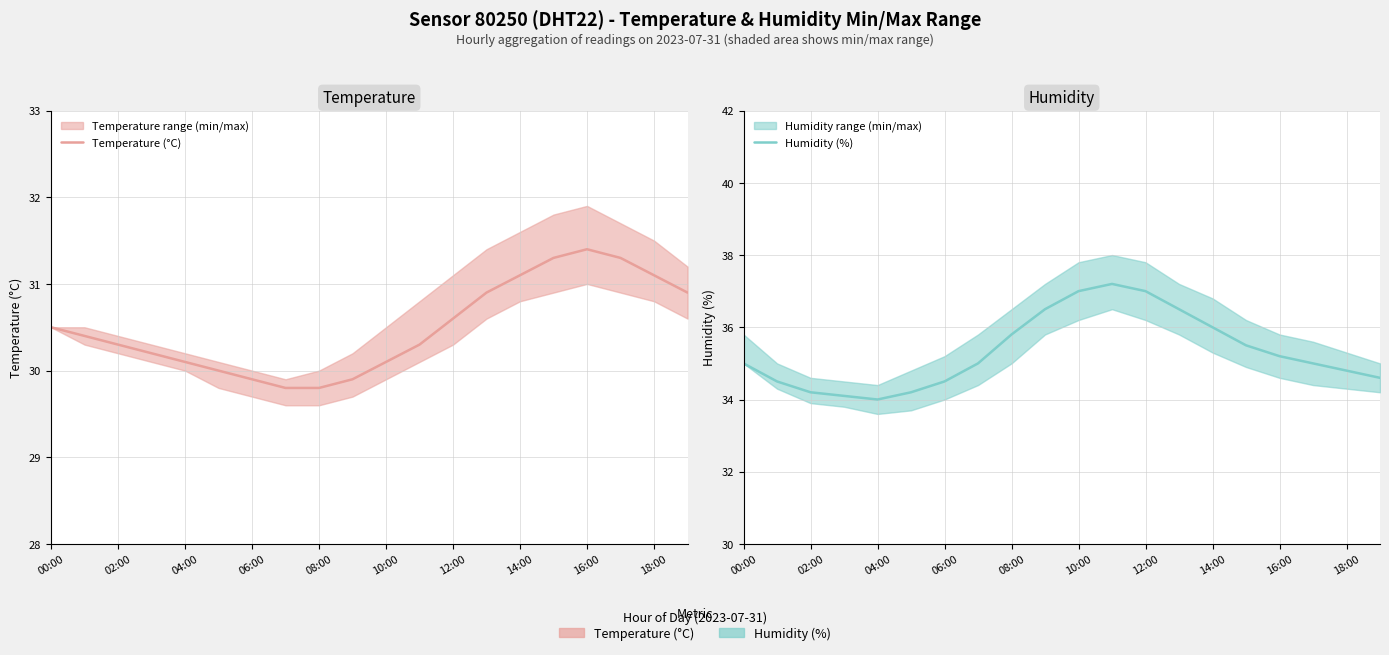

Rank the series by their maximum value, from lowest to highest.

Temperature (°C), Humidity (%)